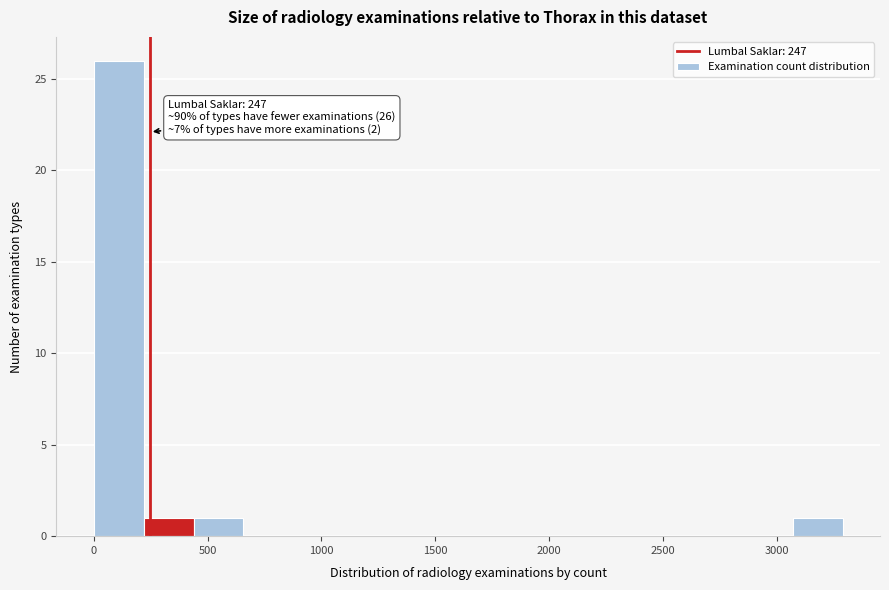

Which range on the x-axis has the tallest bar?

0 to 200